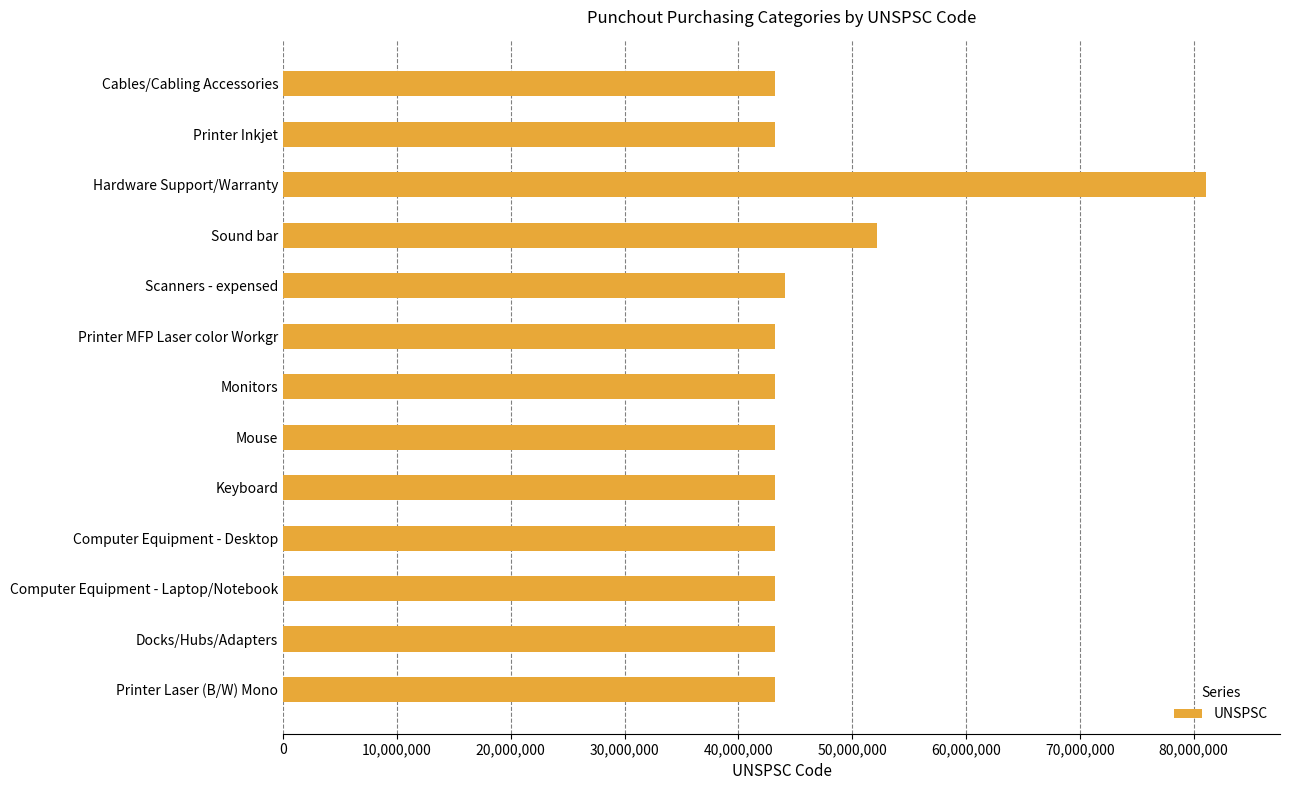

What is the sum of all values?

609483474